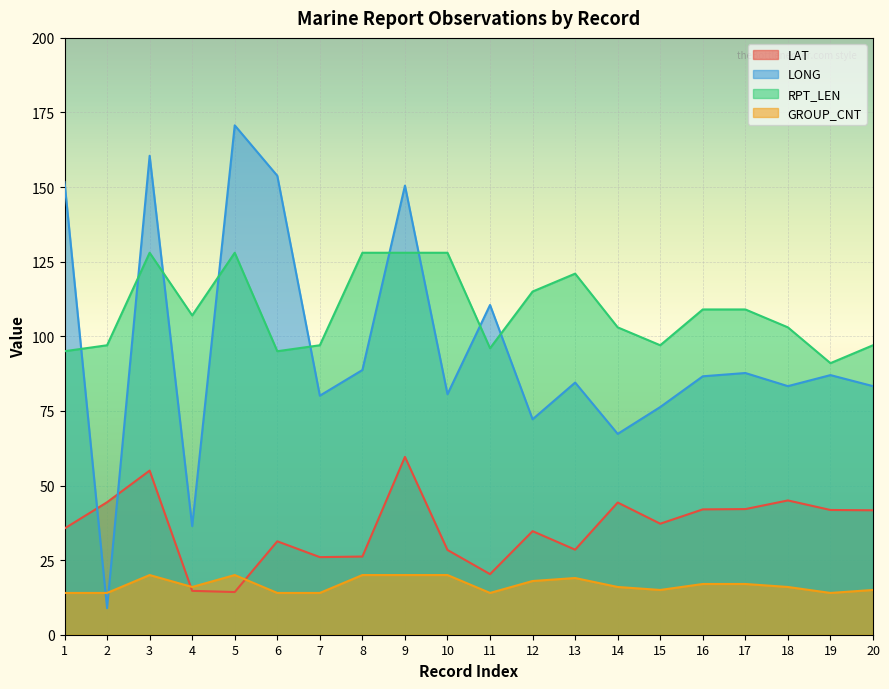

True or false: RPT_LEN and GROUP_CNT intersect in this chart.

False